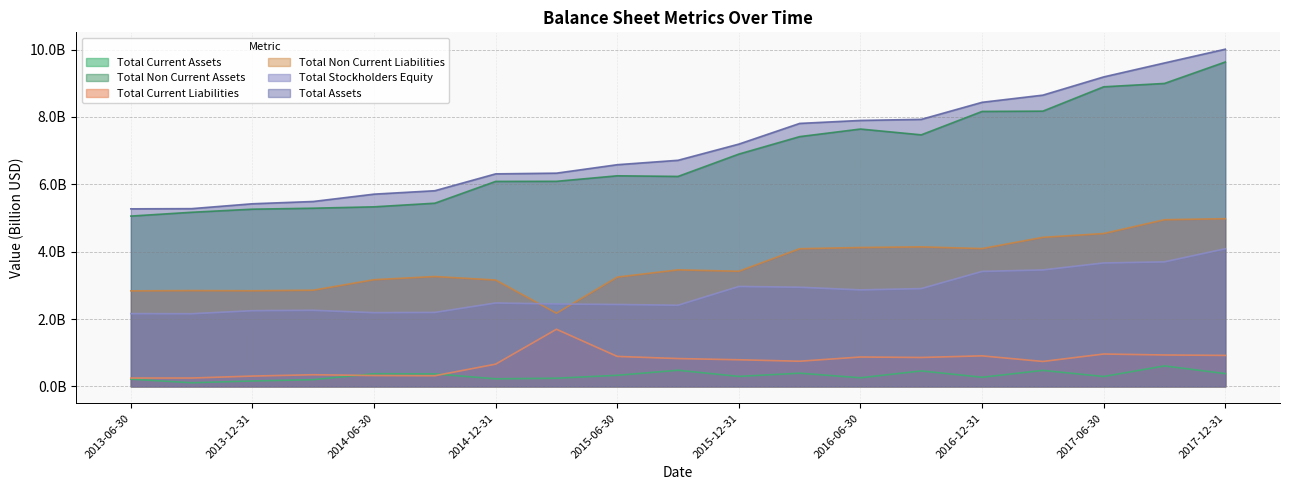

What position from the left is 2014-12-31?

7